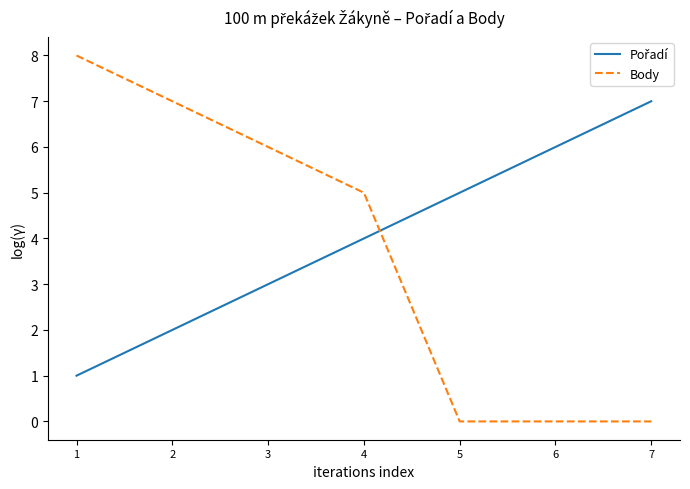

What is the greatest value displayed?

8